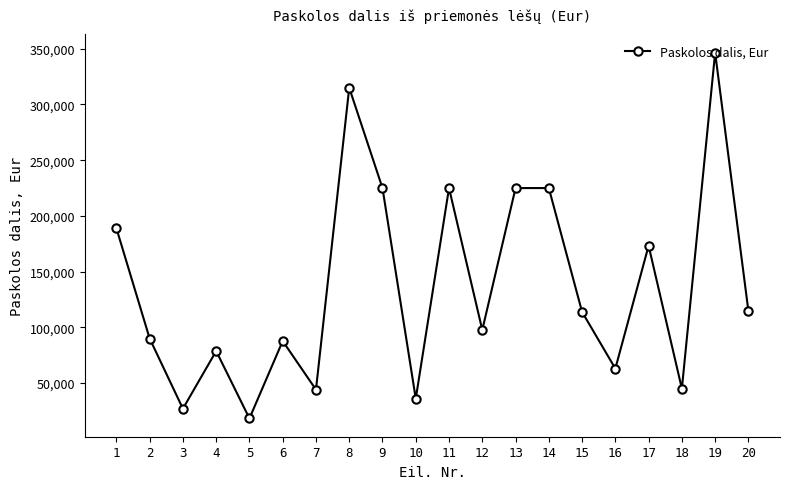

What is the approximate value at 20, to the nearest 100?

114700